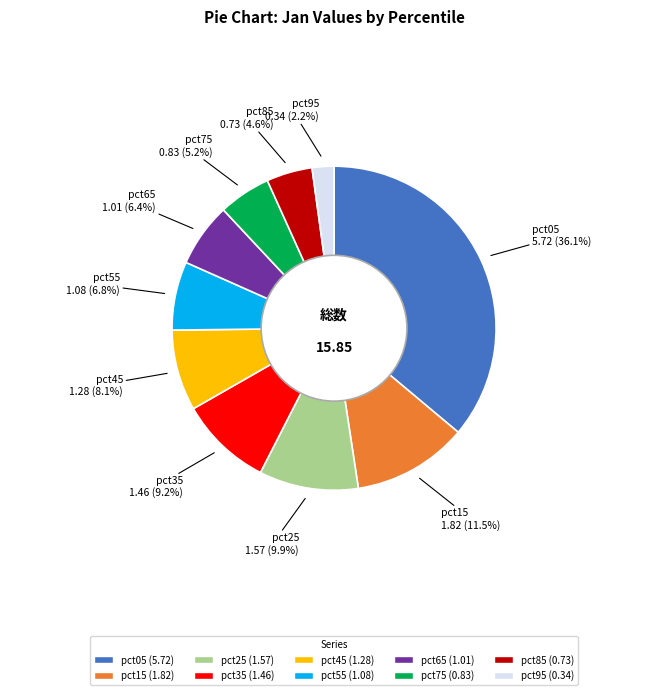

Combined, do pct65 and pct75 account for over 50%?

No